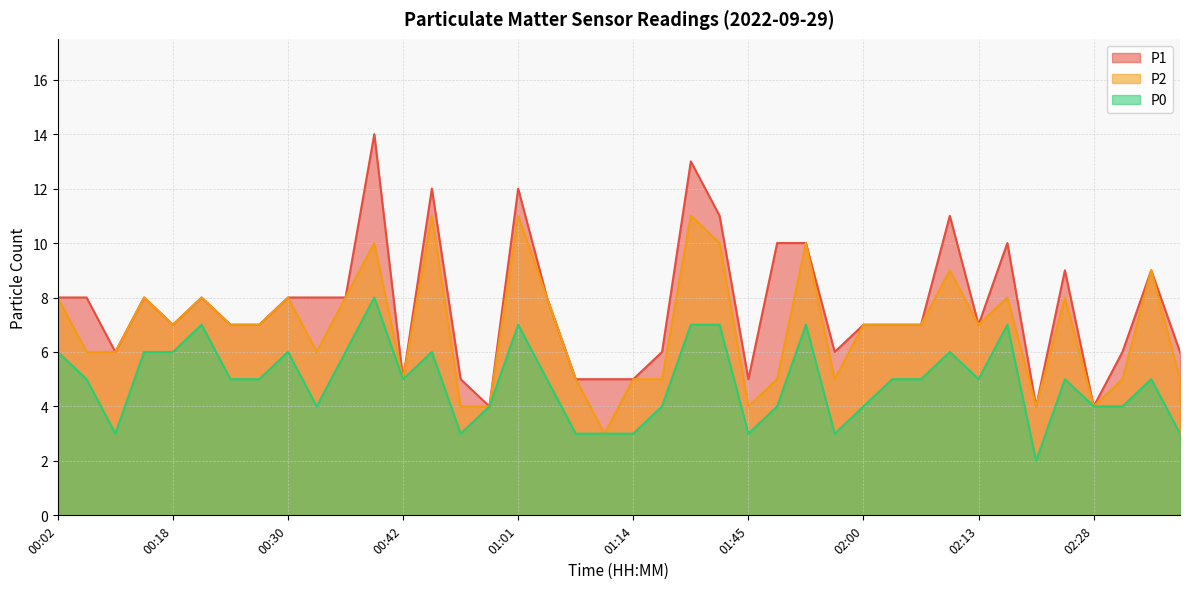

List the series in order of their overall mean, lowest first.

P0, P2, P1